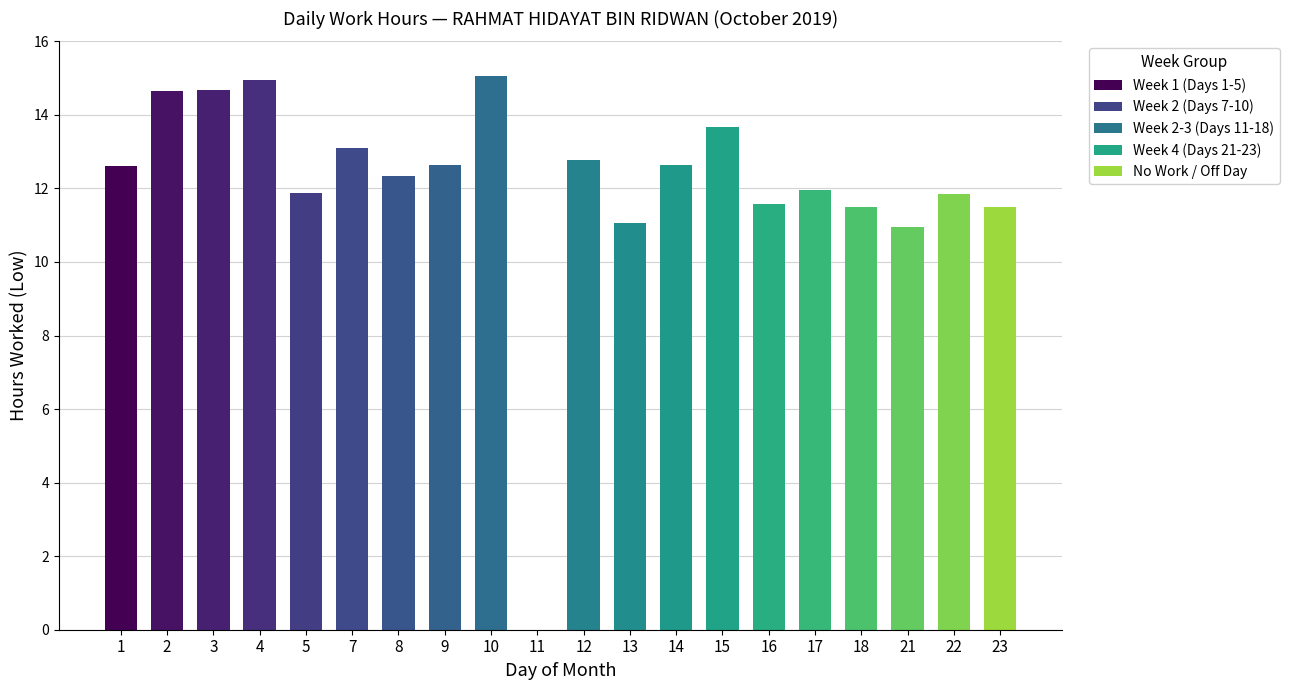

Count the number of data series in this chart.

1